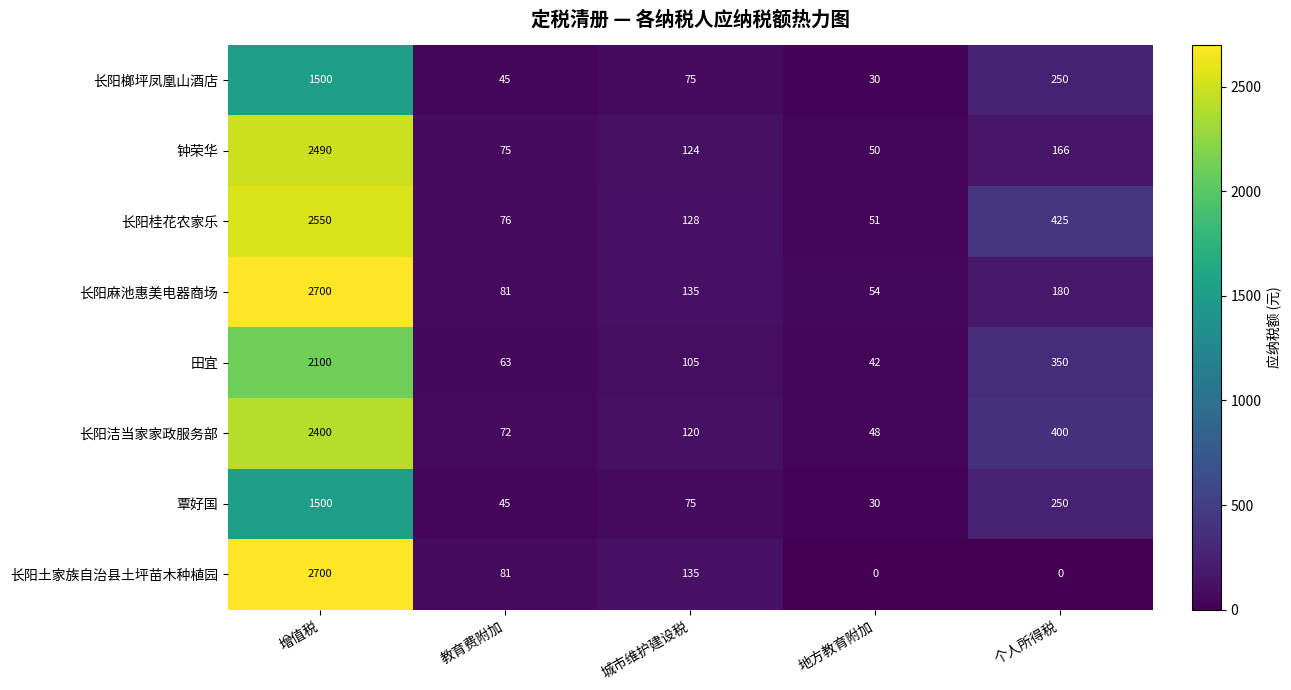

True or false: 长阳桂花农家乐 has a value of 2550 at 增值税.

True